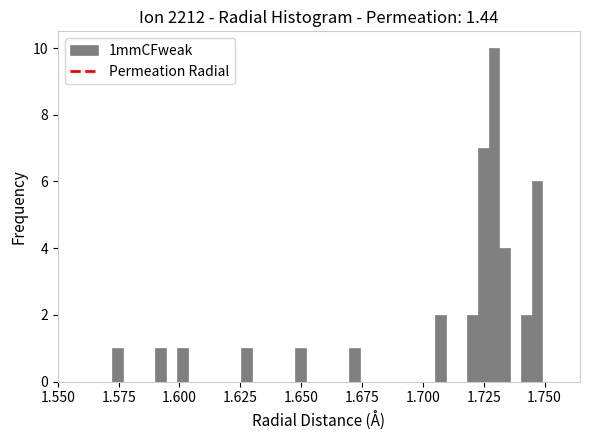

Around what value on the x-axis is the tallest bar? Give the approximate position of its centre, as read against the axis.

1.730